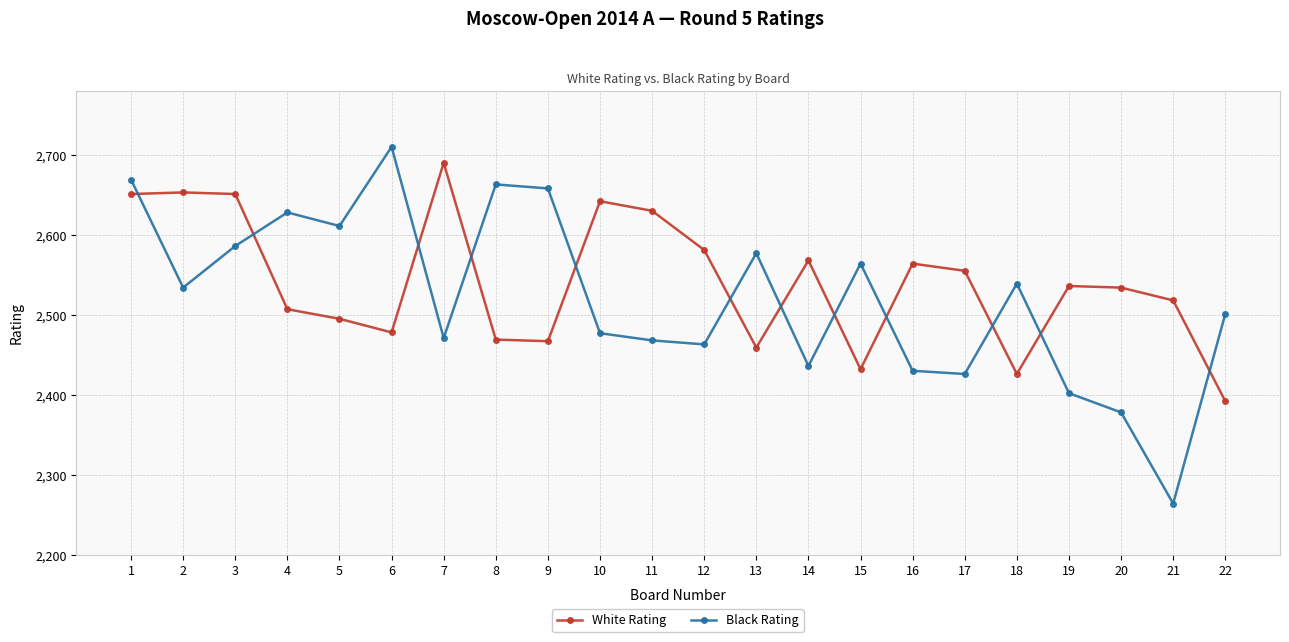

Read the Black Rating value at 21, to the nearest 10.

2260